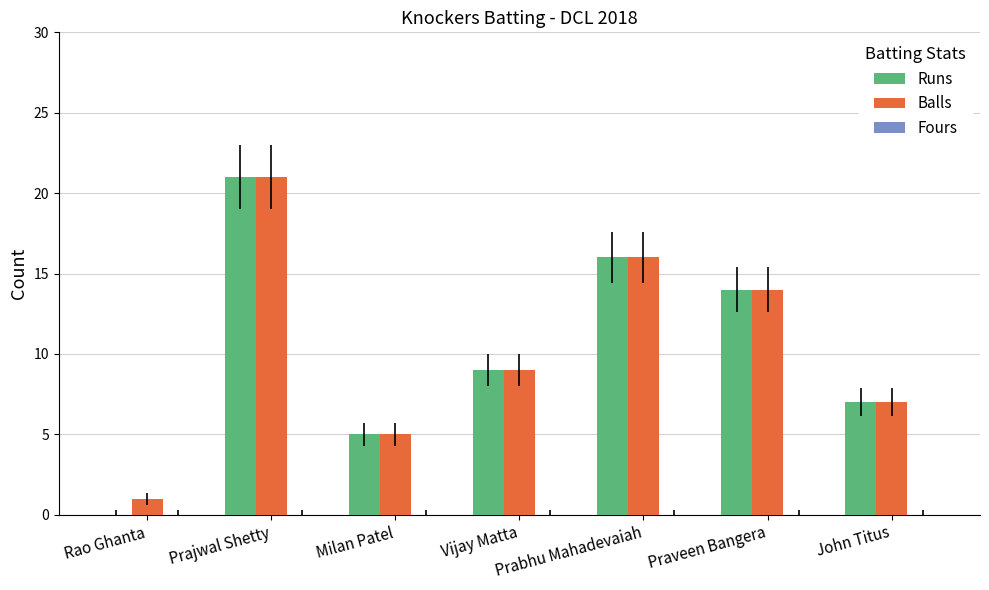

Where is Runs nearest to the value 10?

Vijay Matta